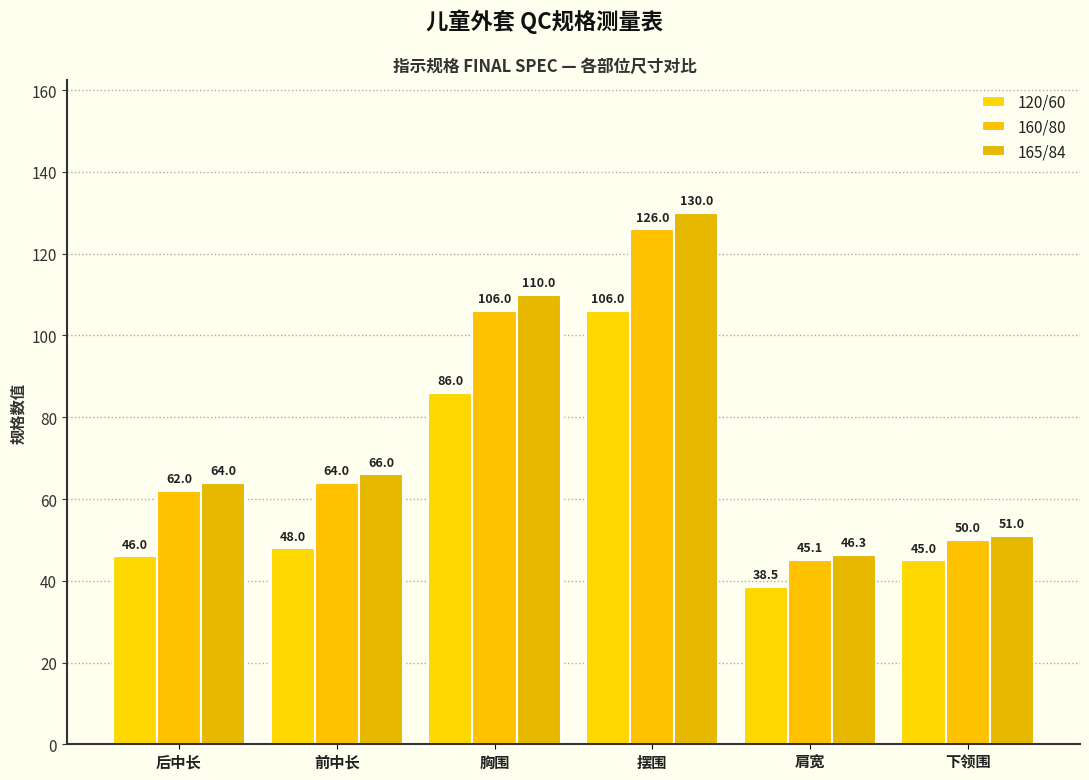

Is the value of 120/60 at 摆围 greater than the value of 165/84 at 前中长?

Yes